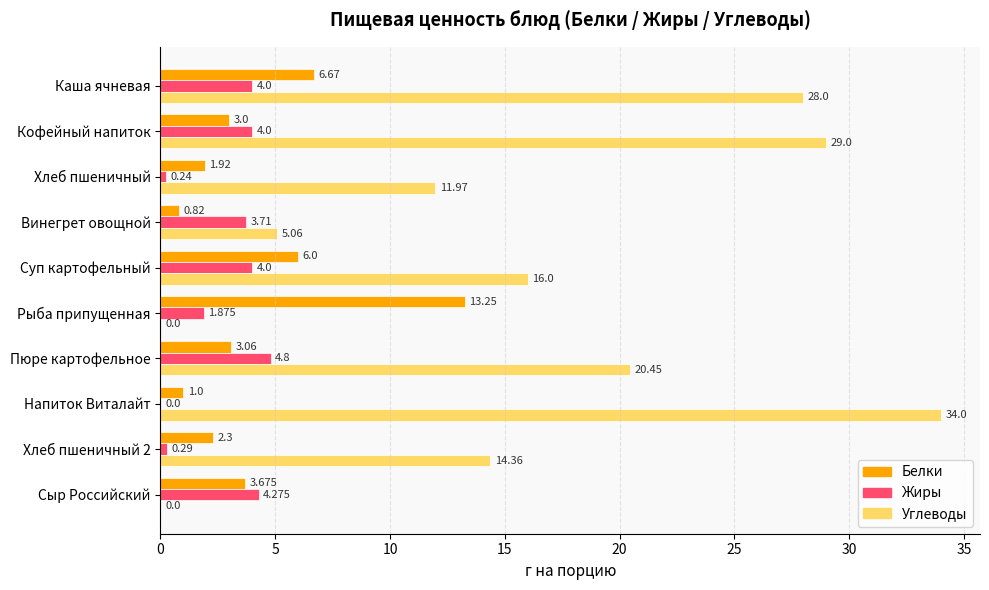

Between Винегрет овощной and Пюре картофельное, which series saw the biggest shift?

Углеводы